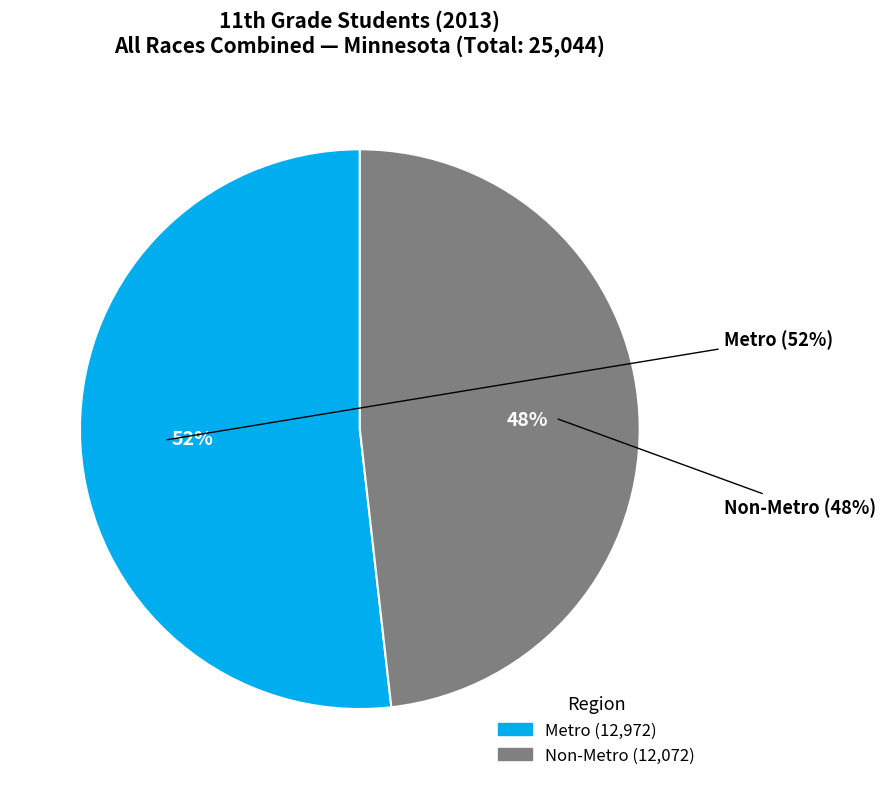

Is it true that Non-Metro is 60% of the pie?

False